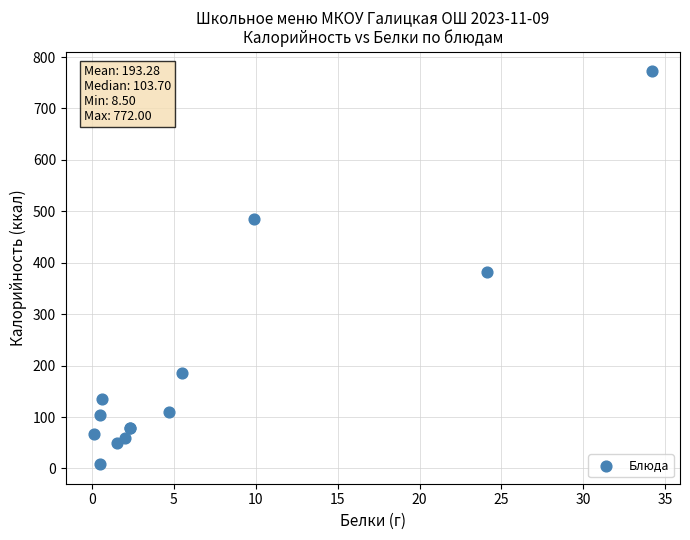

What Y value in the scatter plot is closest to 390?

381.5